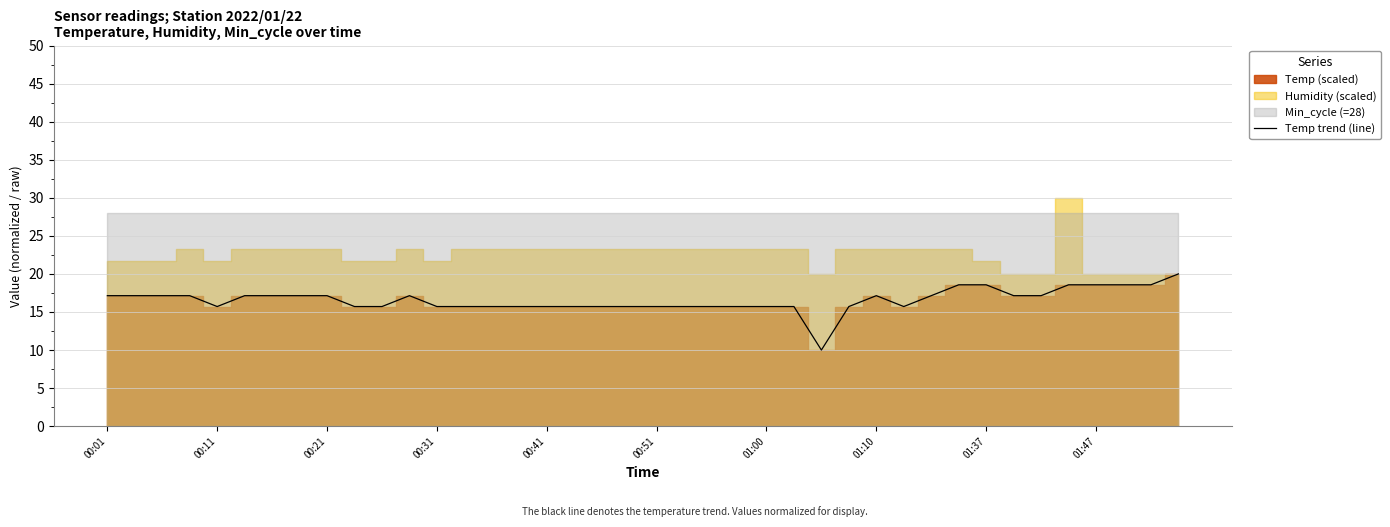

Which has a higher value, 18 or 34?

34